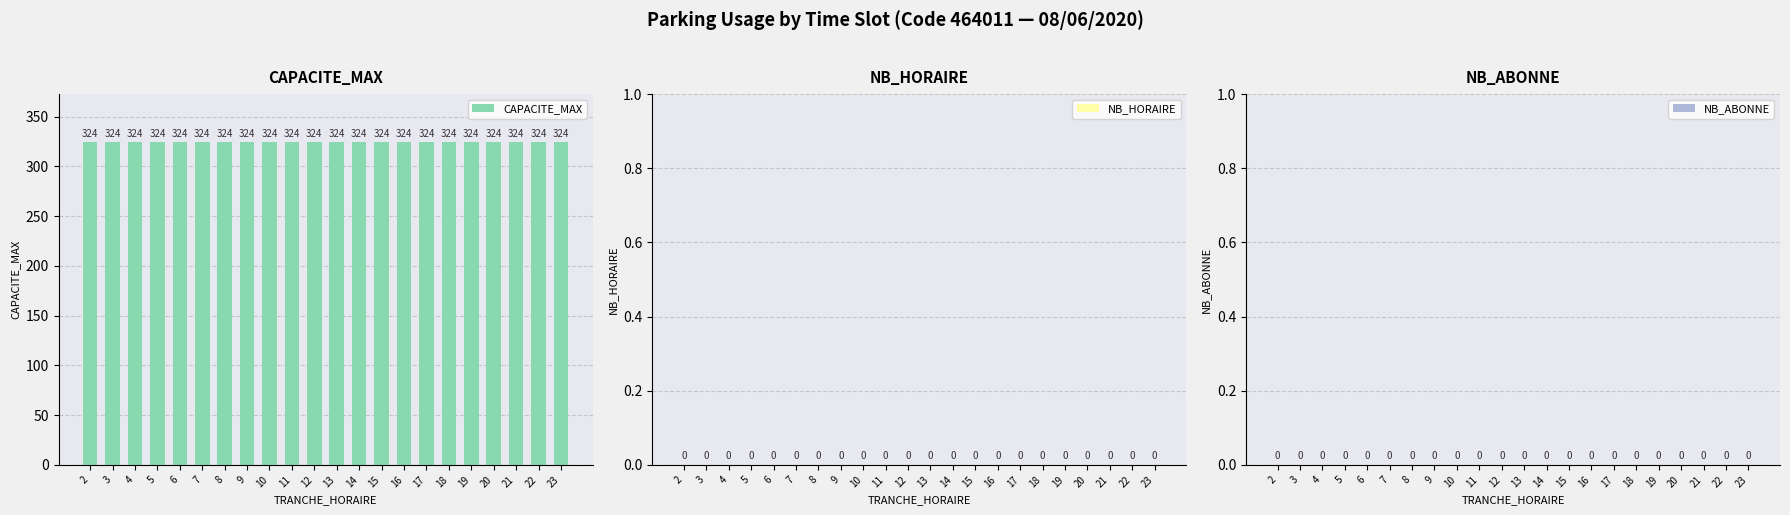

Between 13 and 9, which is larger?

13